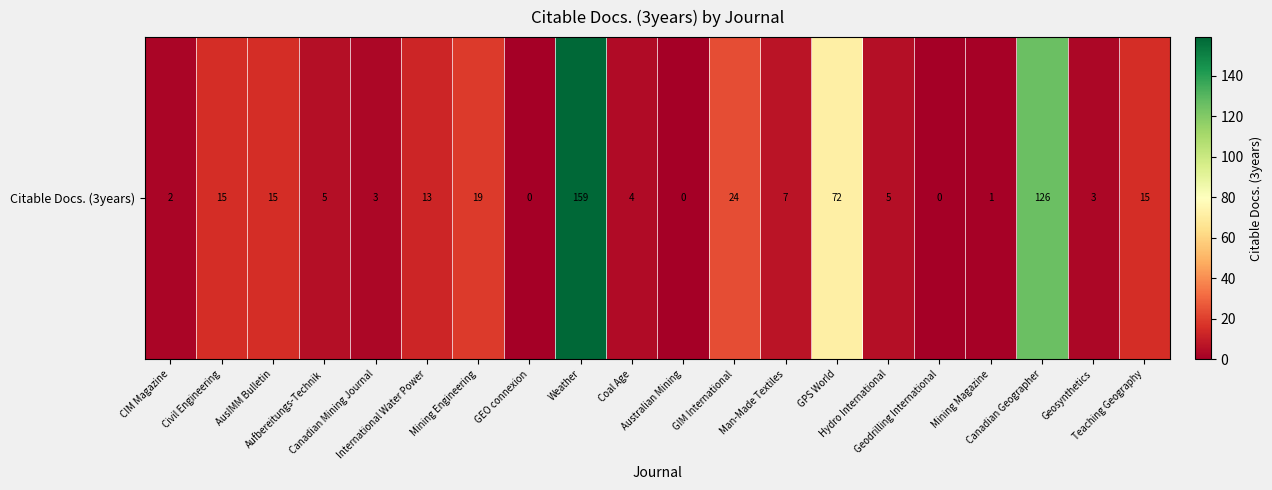

The value at Mining Engineering is 19. True or false?

True